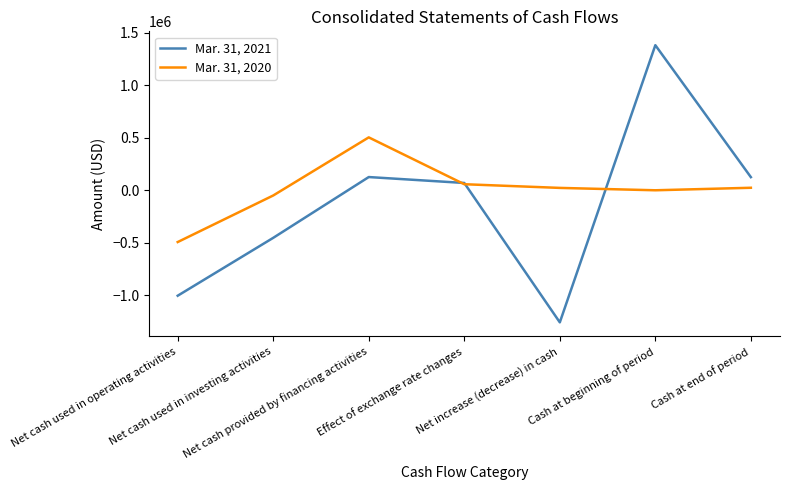

Which series has the largest range (max minus min)?

Mar. 31, 2021